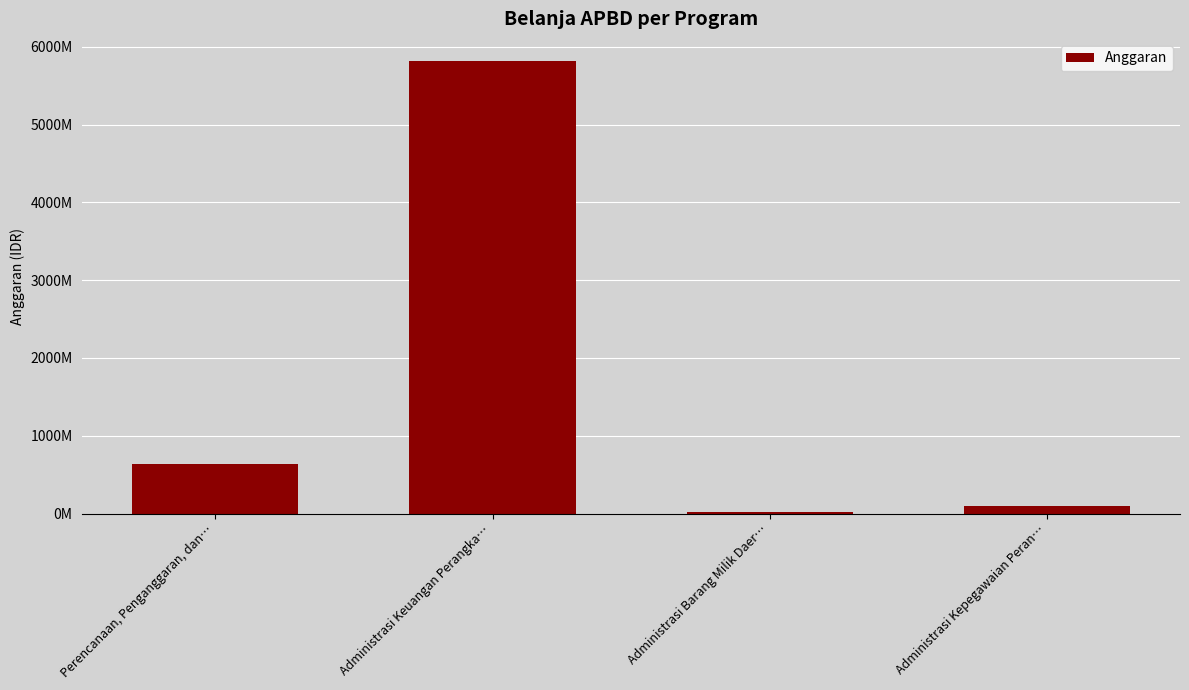

What value does the data have at Administrasi Kepegawaian Peran…?

94000000